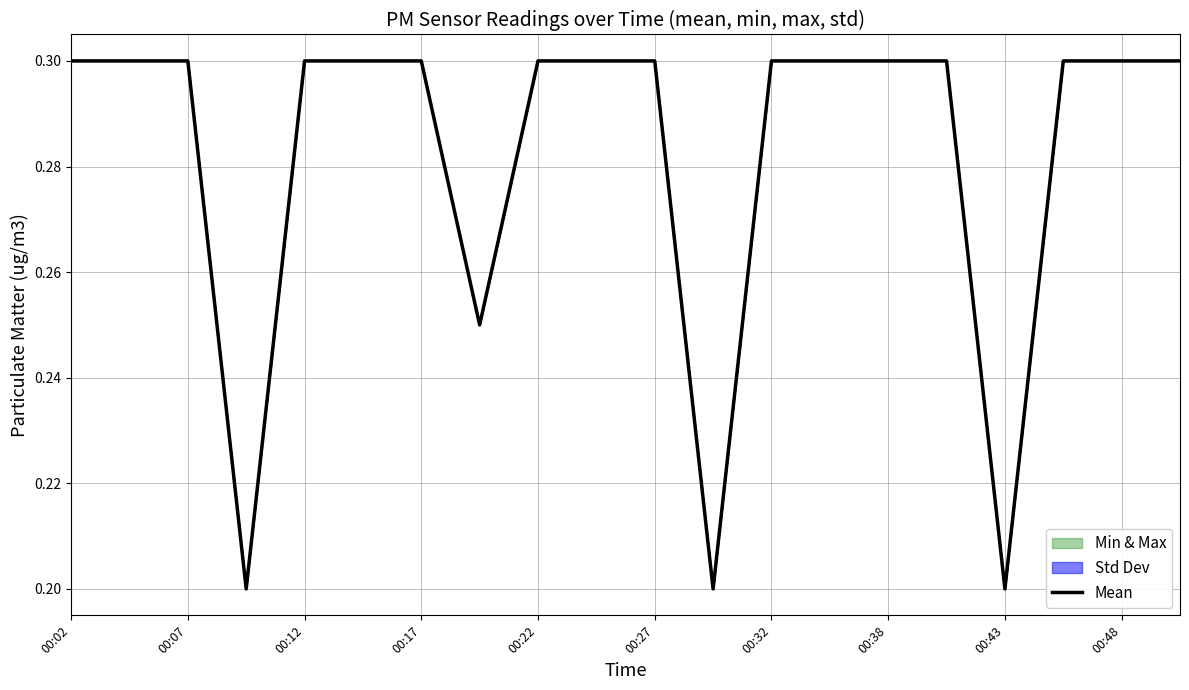

The value at 00:48 is 0.4. True or false?

False